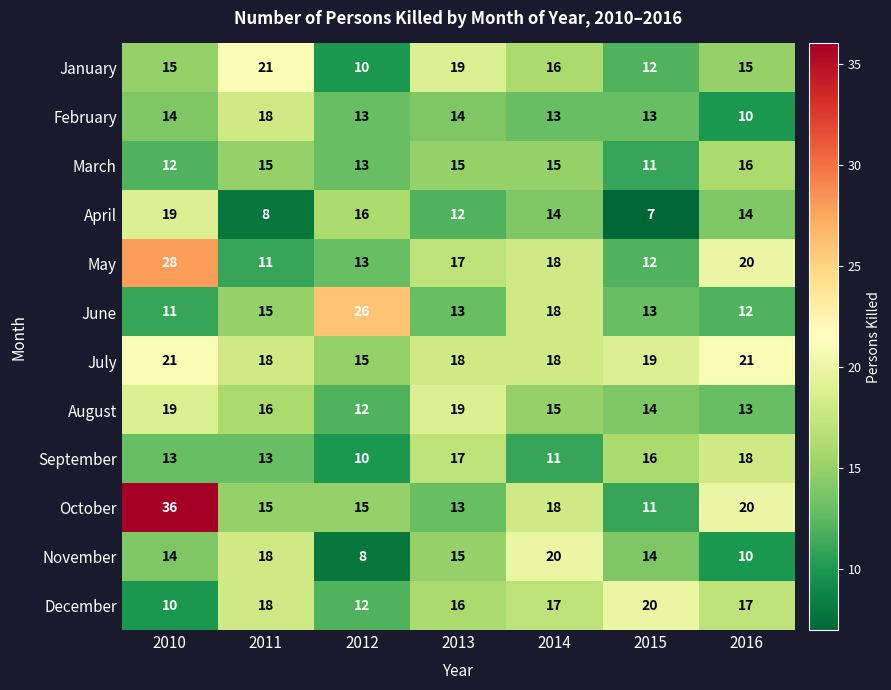

Which series has the widest spread of values?

October